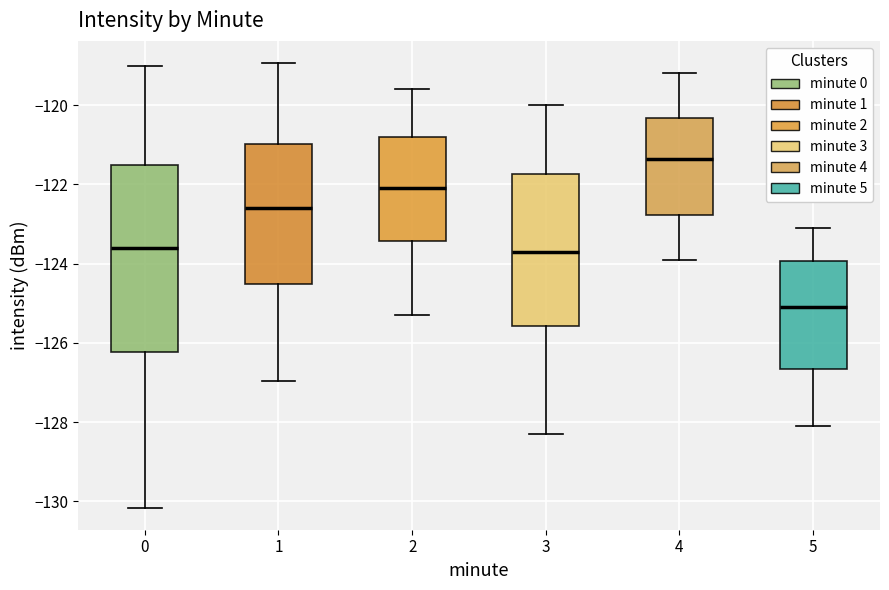

Where does the upper whisker of the box at x = 5 end on the y-axis? The values are not printed on the chart, so give them approximately, as read against the axis.

-123.0